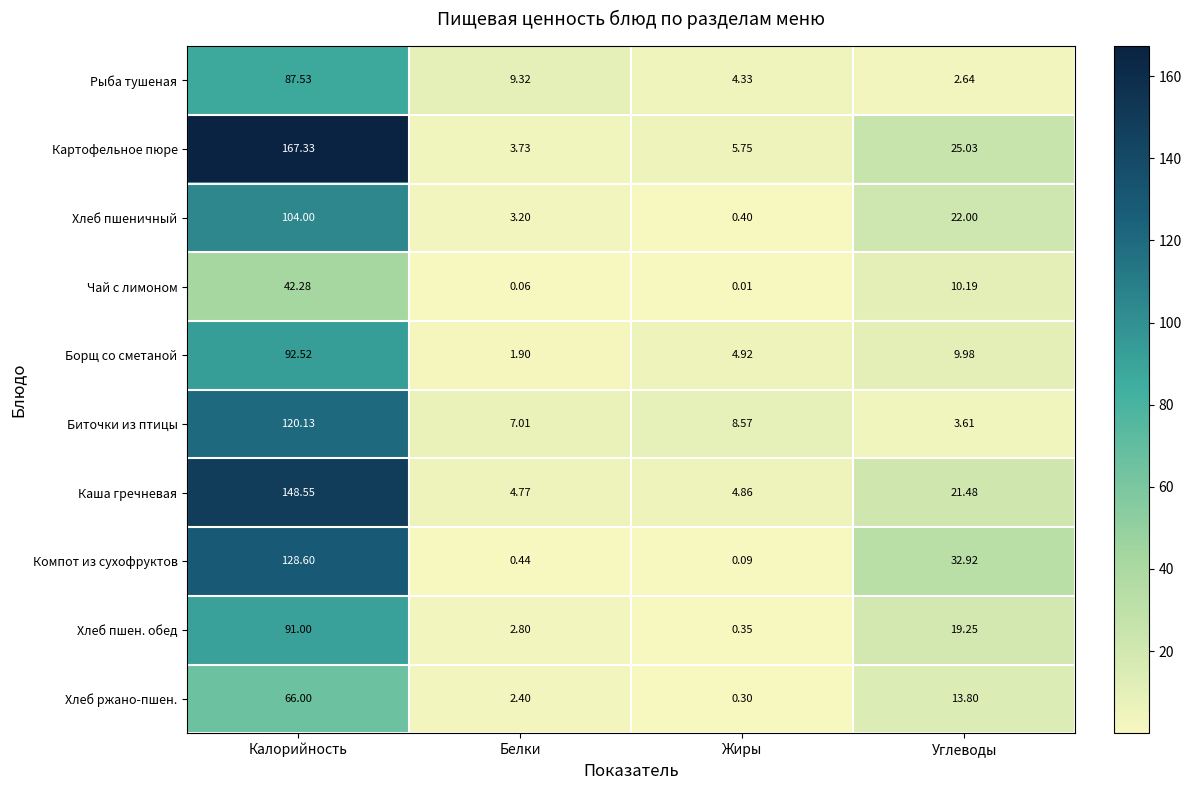

At which label does Картофельное пюре first exceed 25?

Калорийность